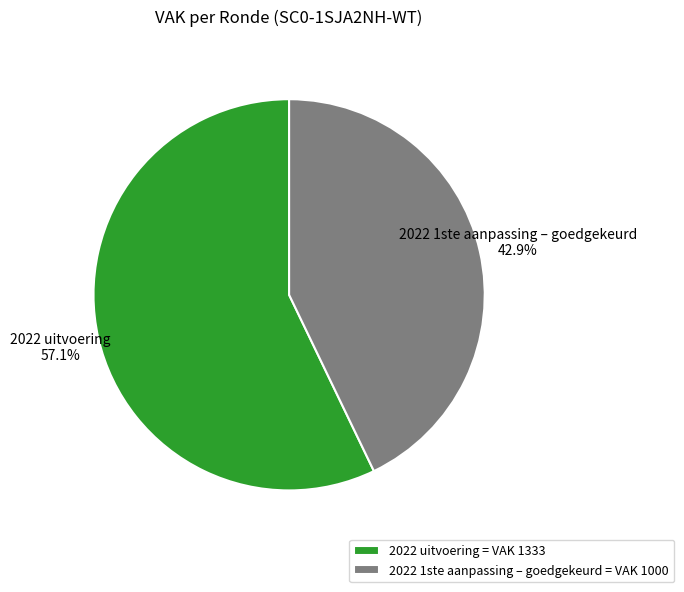

Is 2022 uitvoering the majority of the pie?

Yes